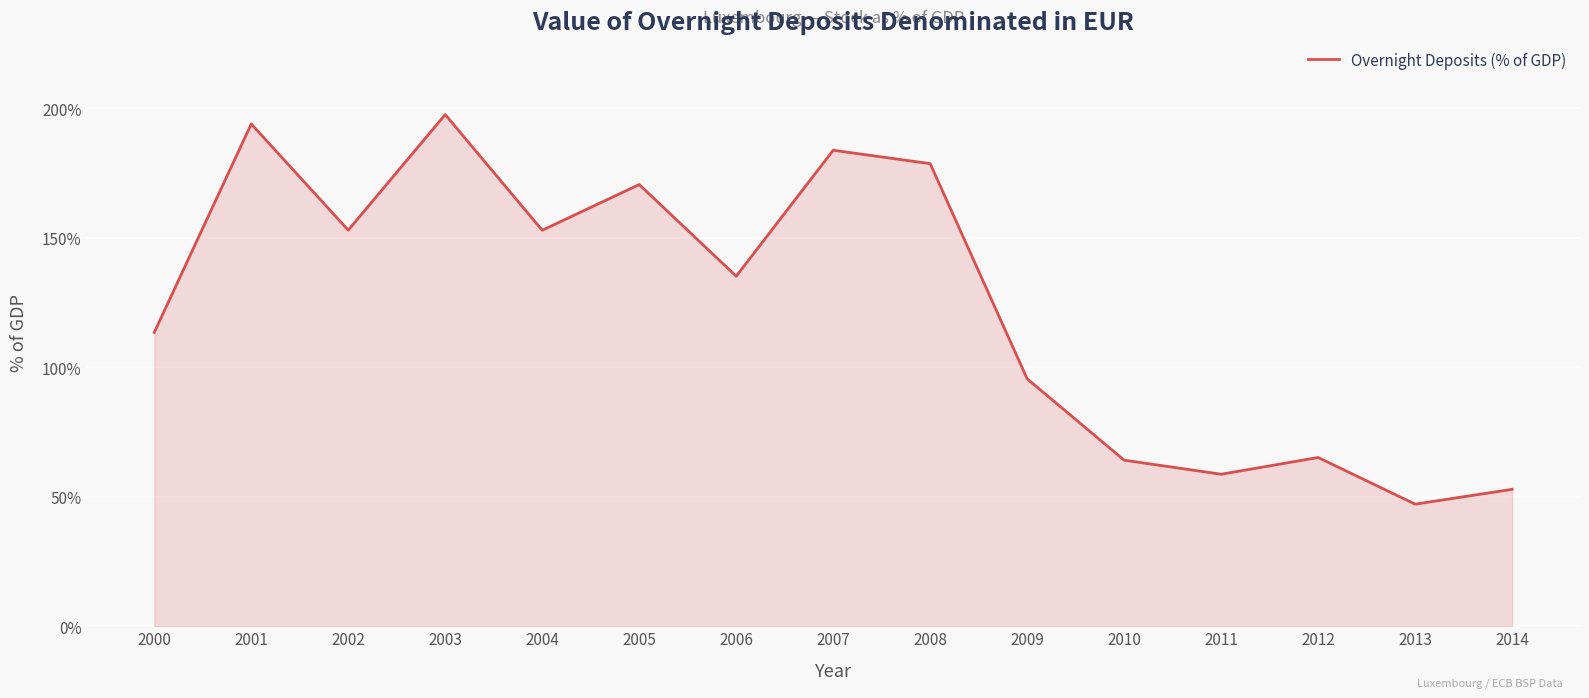

At which category does the chart reach its minimum across all series?

2013